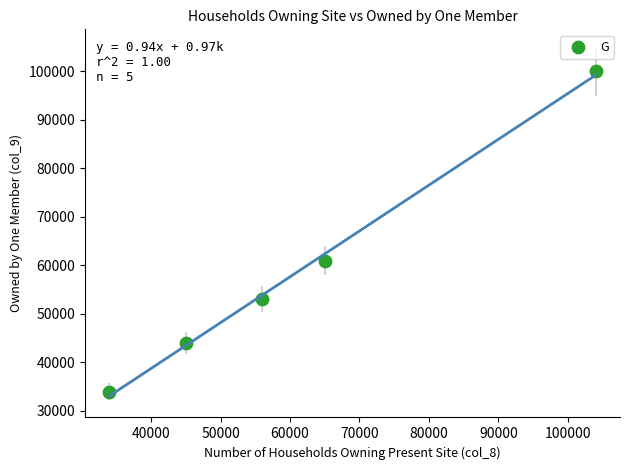

What Y value in the scatter plot is closest to 67000?

61000